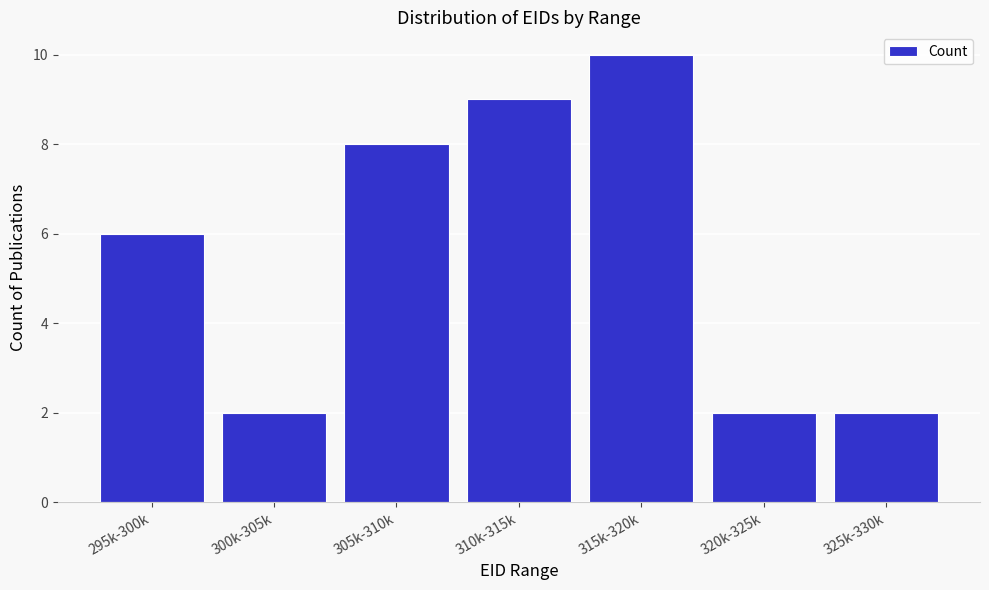

Reading right to left, what are all the values shown in this chart?

2	2	10	9	8	2	6